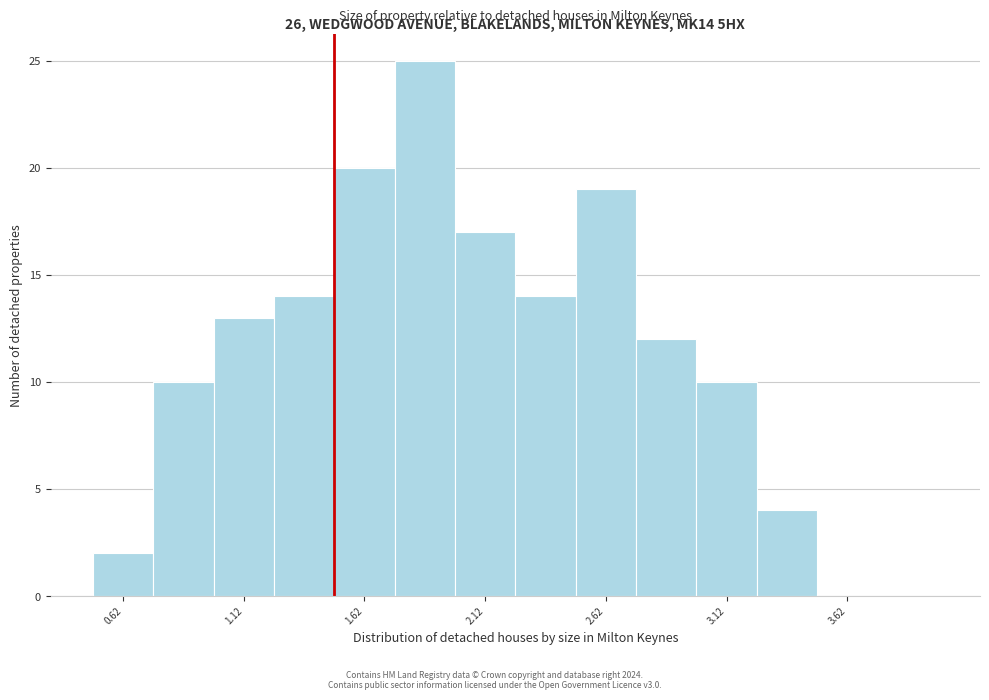

Which range on the x-axis has the tallest bar?

1.75 to 2.00